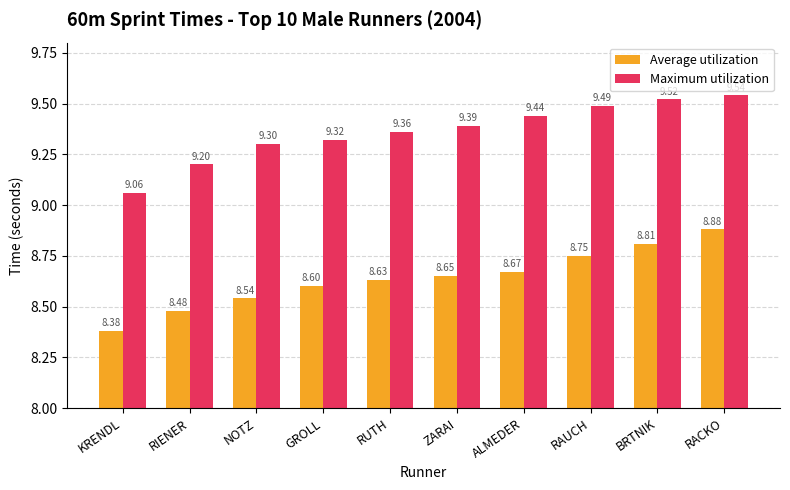

Rank the series by their maximum value, from highest to lowest.

Maximum utilization, Average utilization